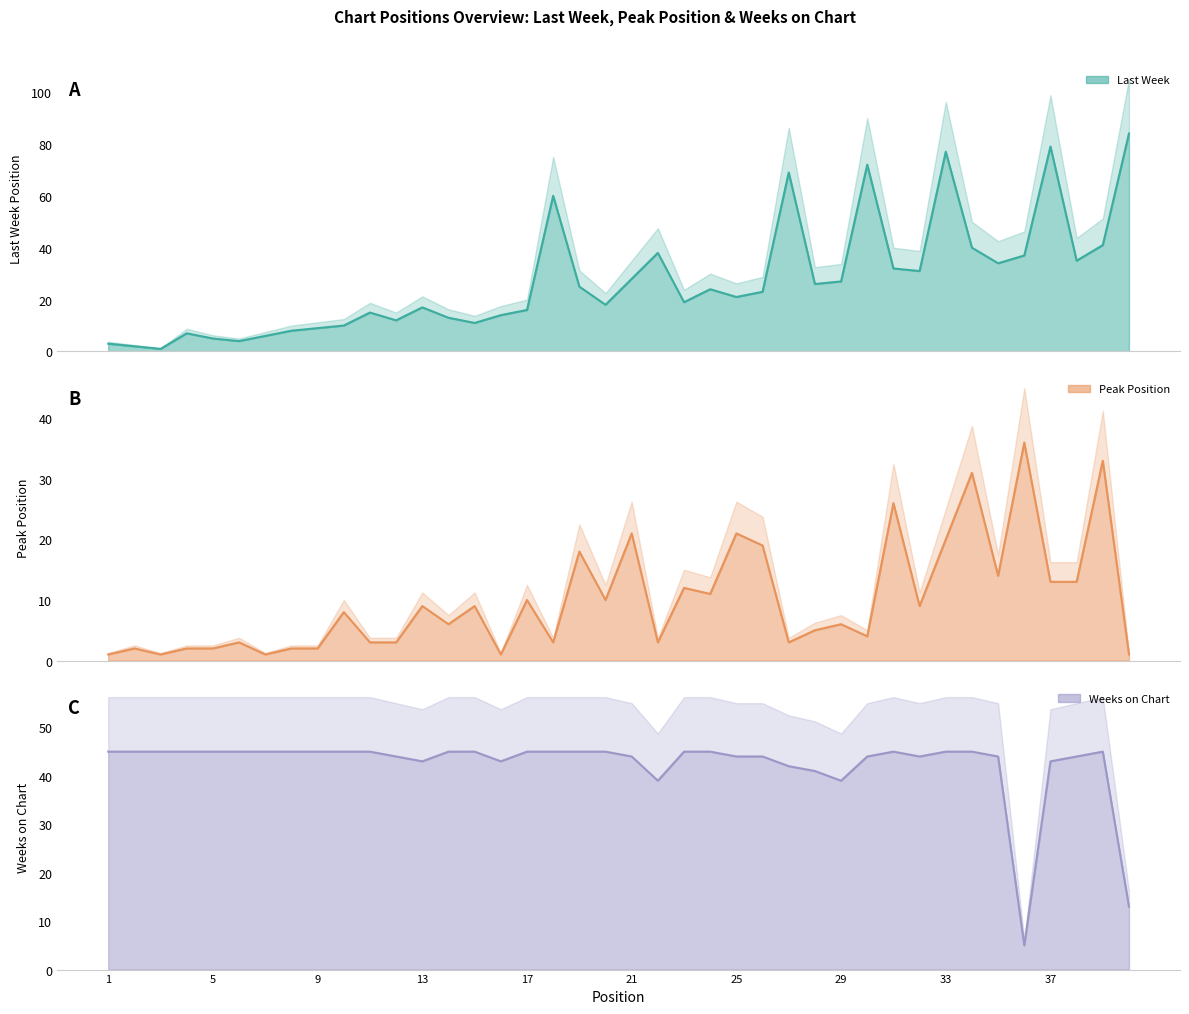

The Last Week series shows 2 at 10. True or false?

False